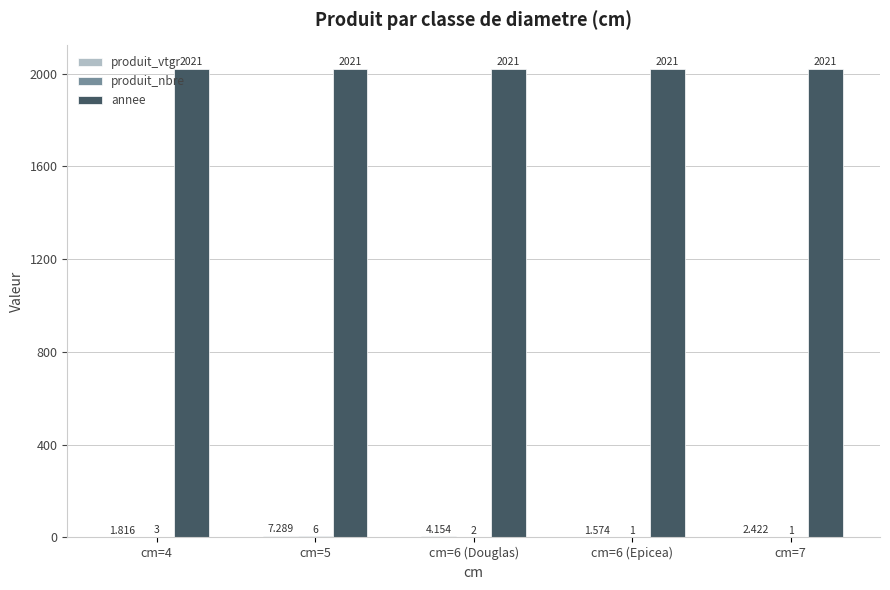

How many groups of bars are there?

5